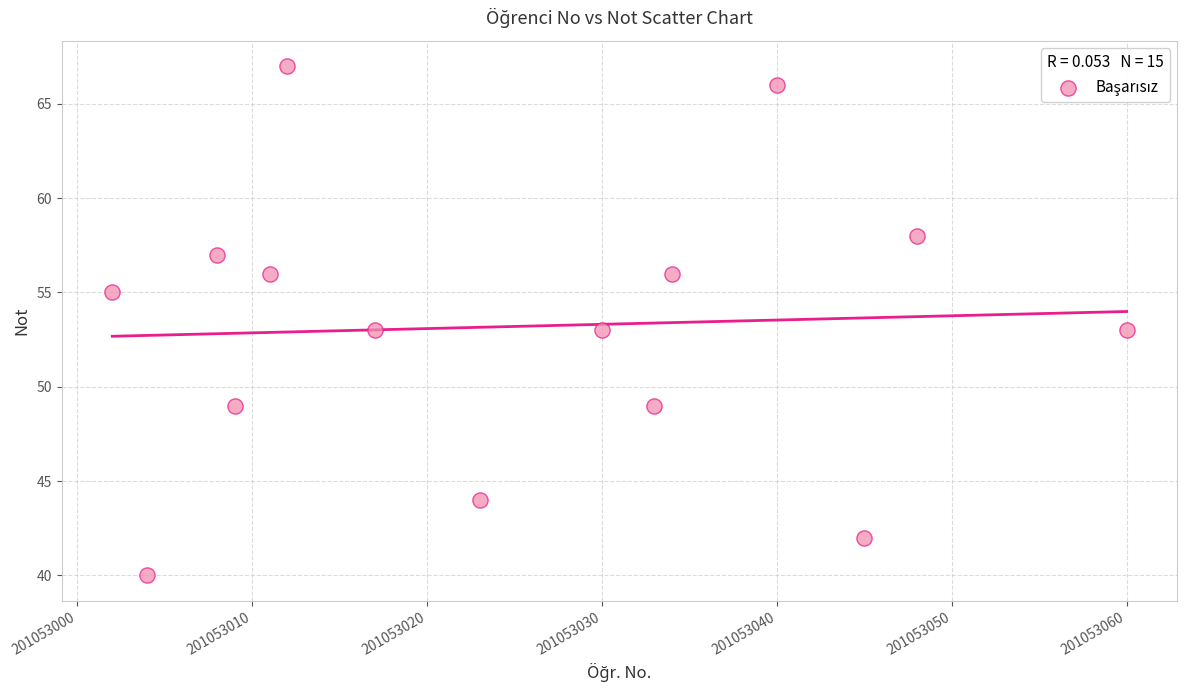

What is the range of Y values (max minus min)?

27